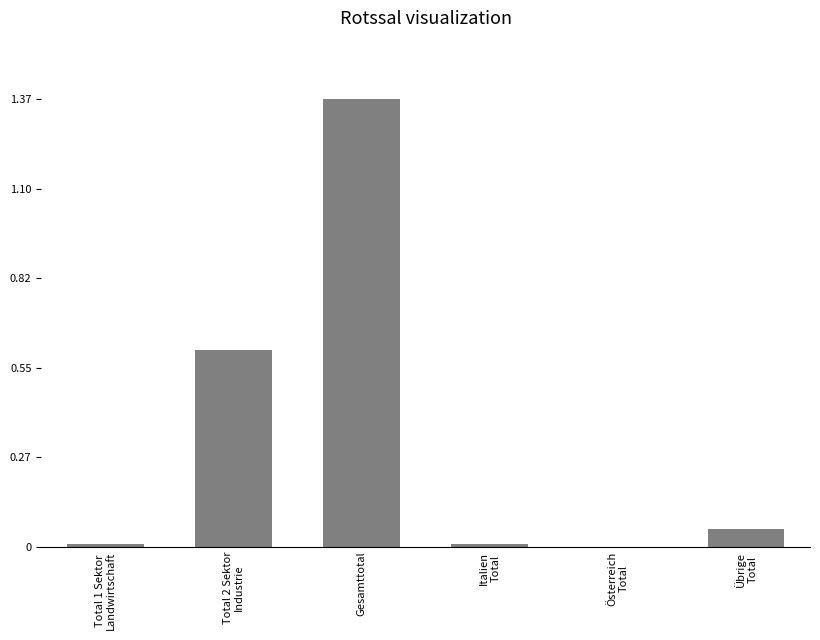

Count the number of values greater than 653.

2